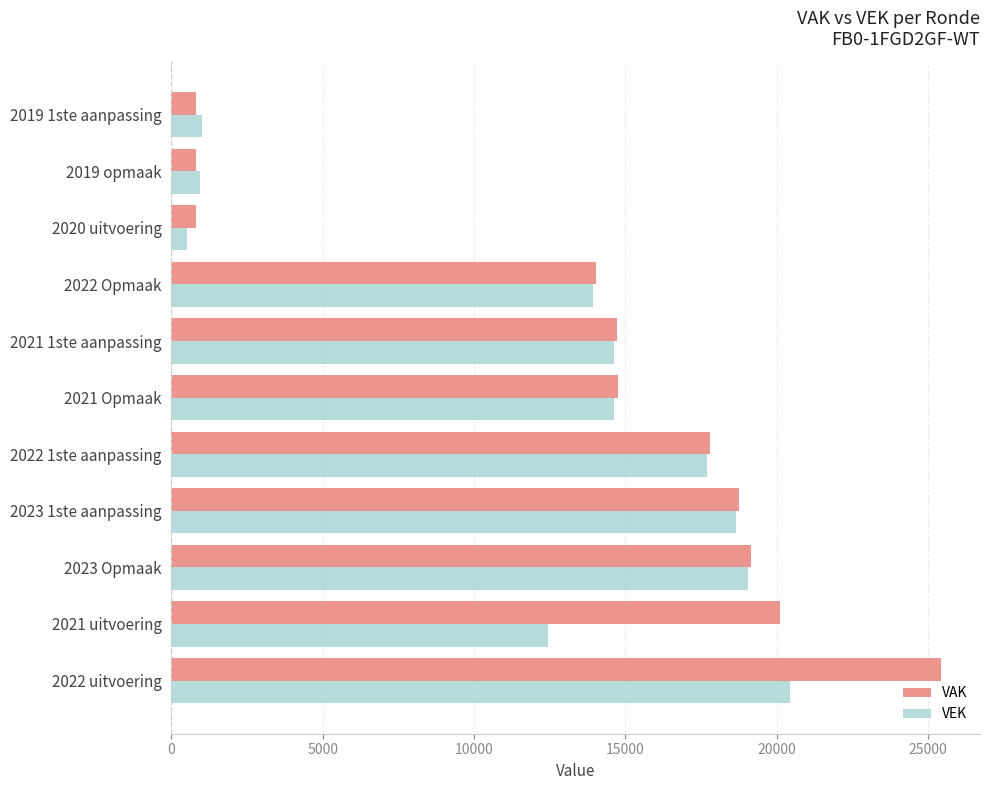

What is the average value of the VAK series?

13376